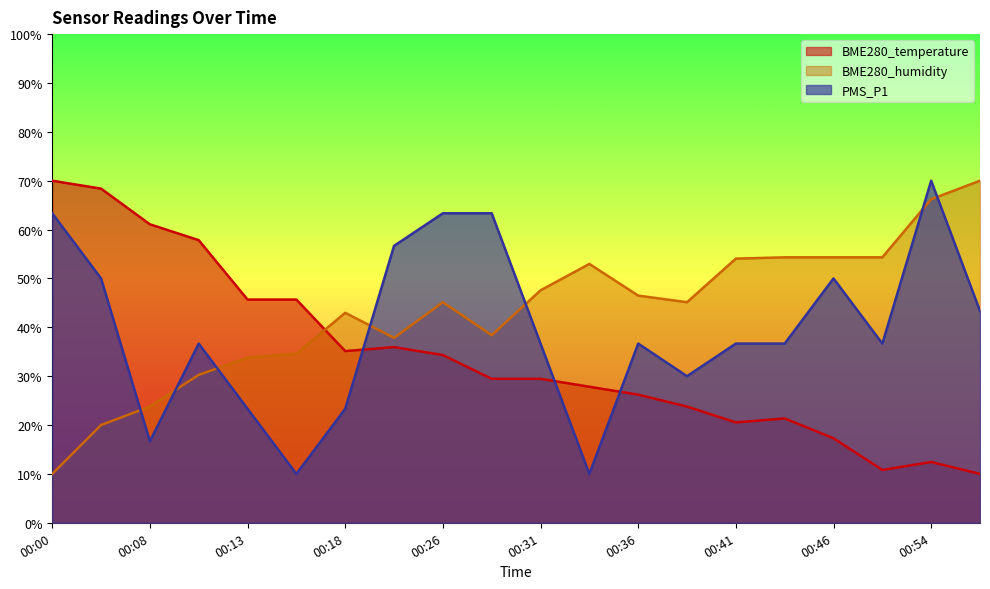

Between 00:10 and 00:24, which is larger?

00:10